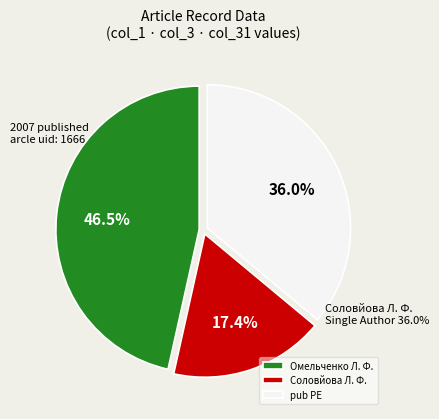

Approximately how many times larger is the value at archive compared to col_3 (15)?

2.7